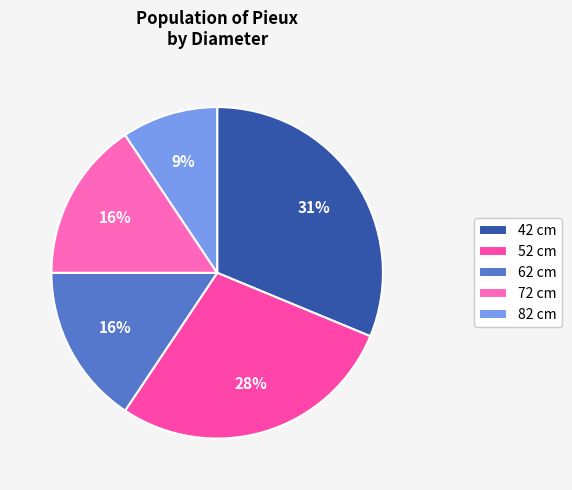

Count the number of slices in the pie.

5